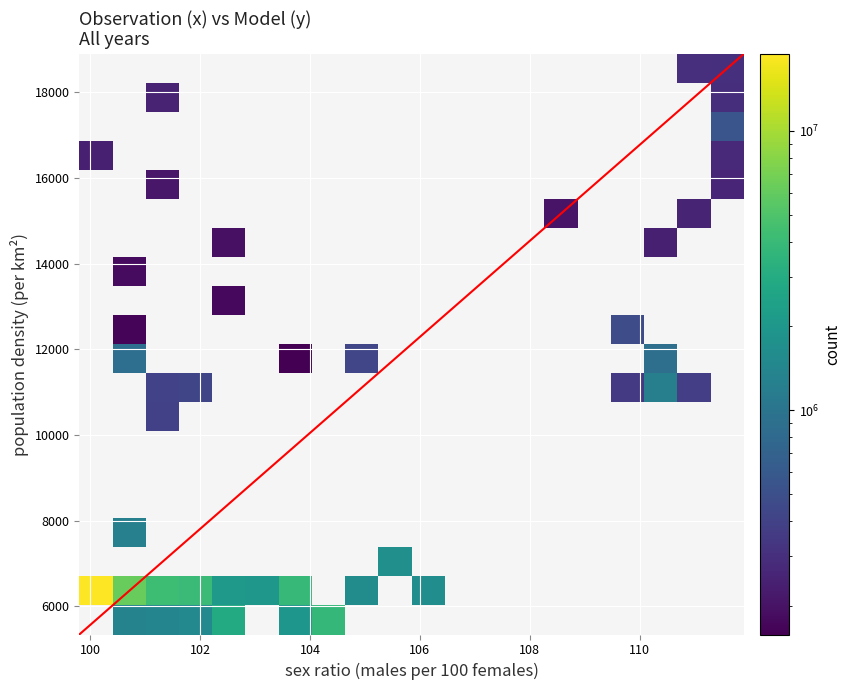

Count the number of categories in the chart.

2